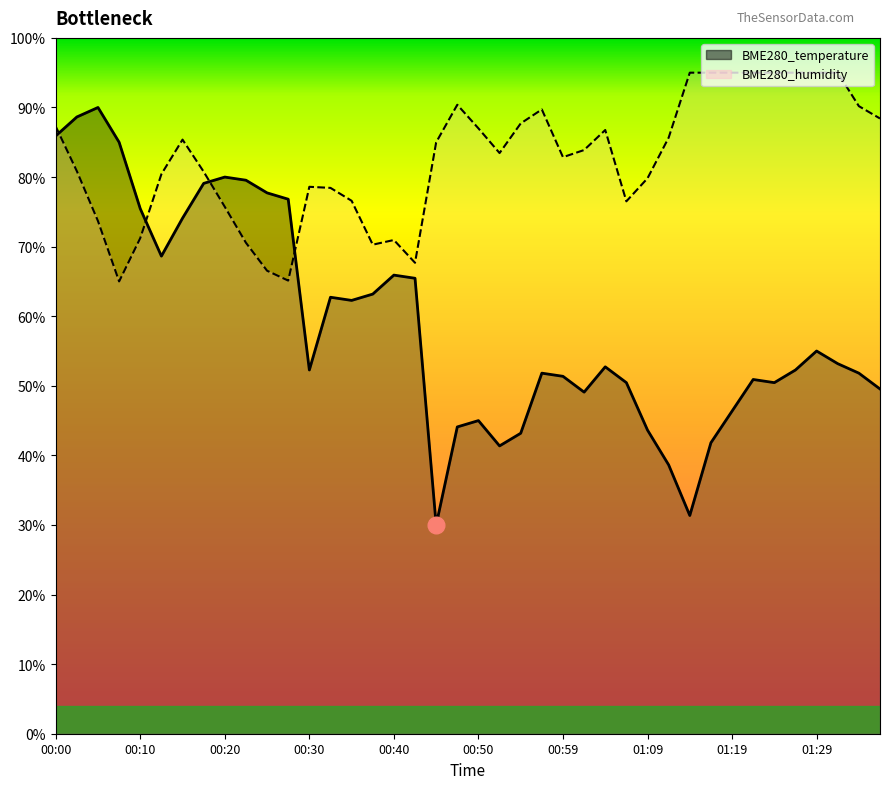

What is the approximate value of BME280_temperature at 00:20?

80.0